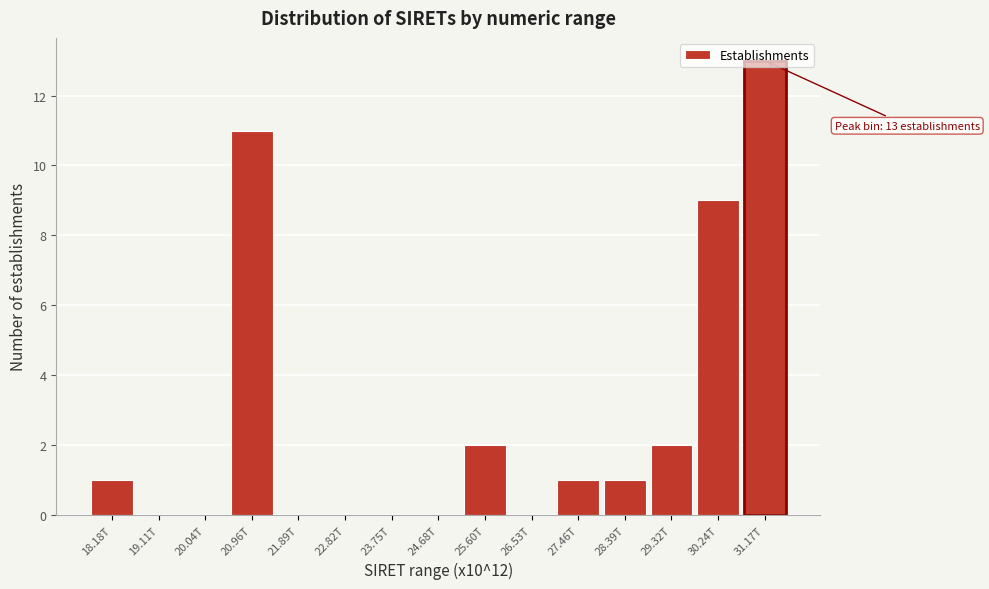

True or false: the data shows 7 at 19.11T.

False